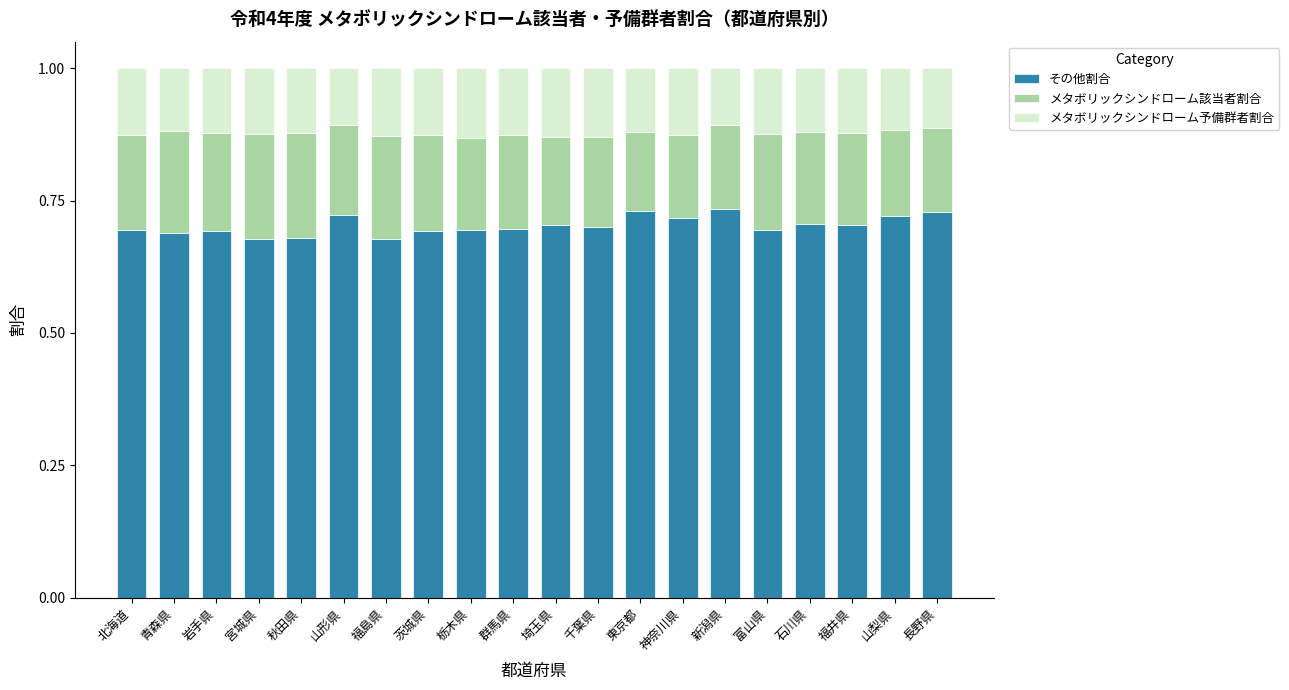

Does the chart contain stacked bars?

Yes